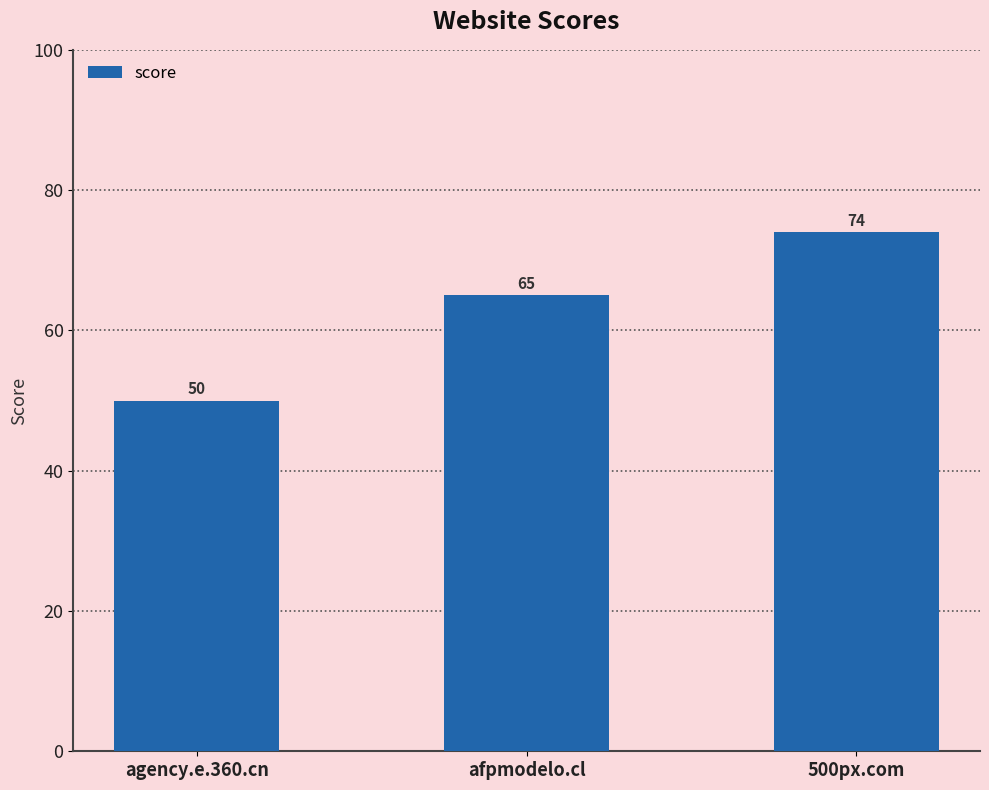

The chart shows a value of 104 at 500px.com. True or false?

False